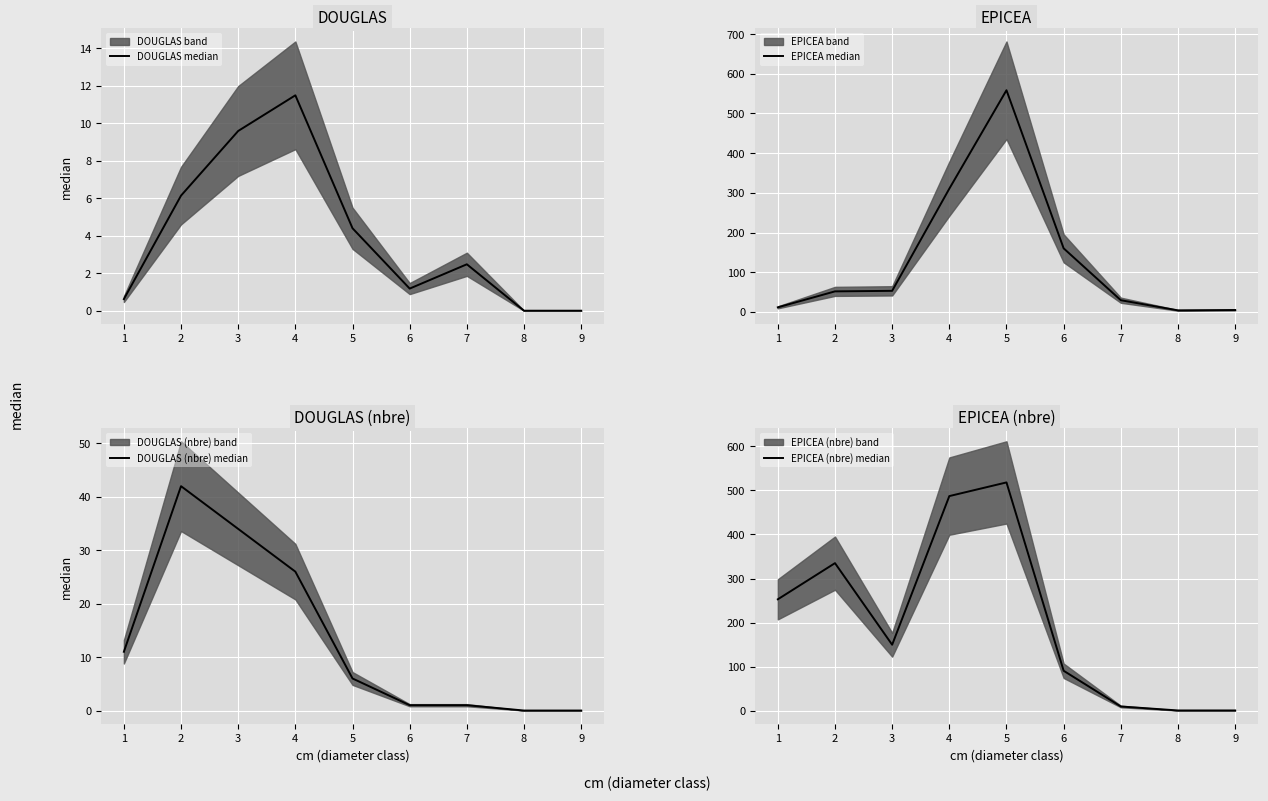

How many intersections are there between EPICEA median and EPICEA (nbre) median?

1